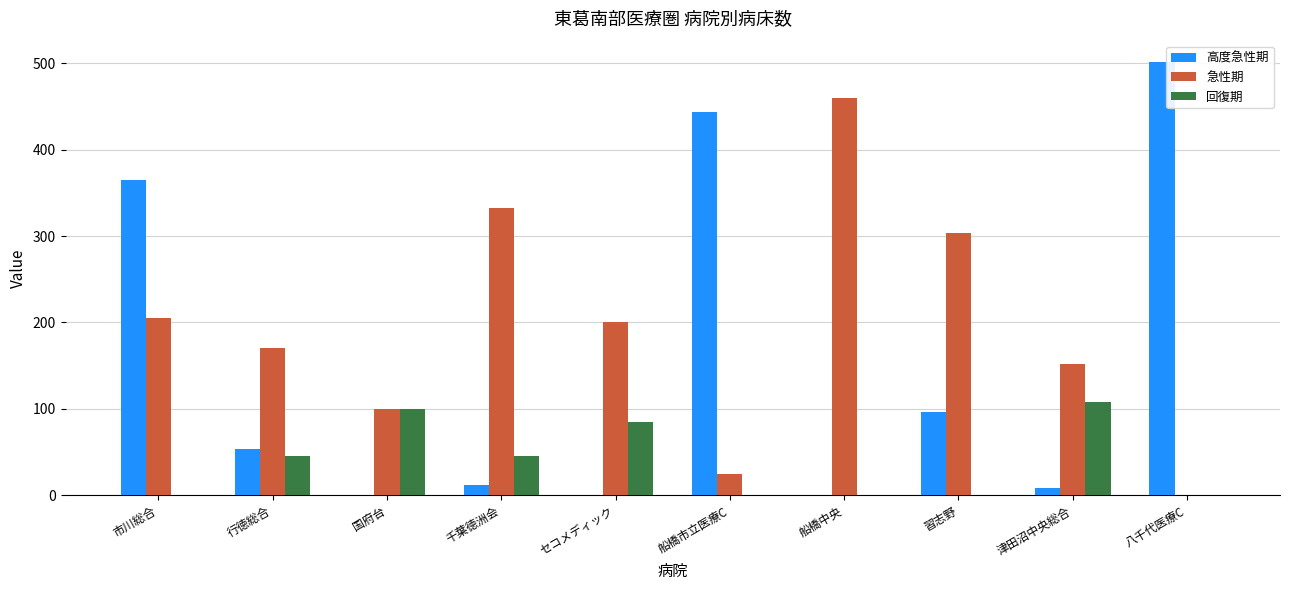

Count the number of categories in the chart.

10